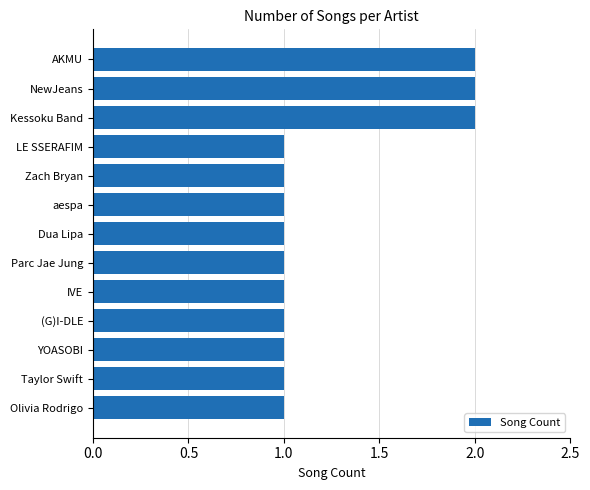

Does the chart contain stacked bars?

No